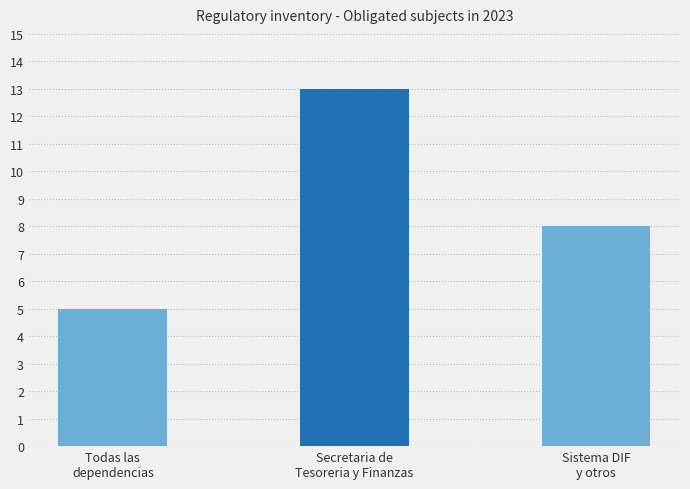

Are the bars grouped side by side (vs. stacked)?

No